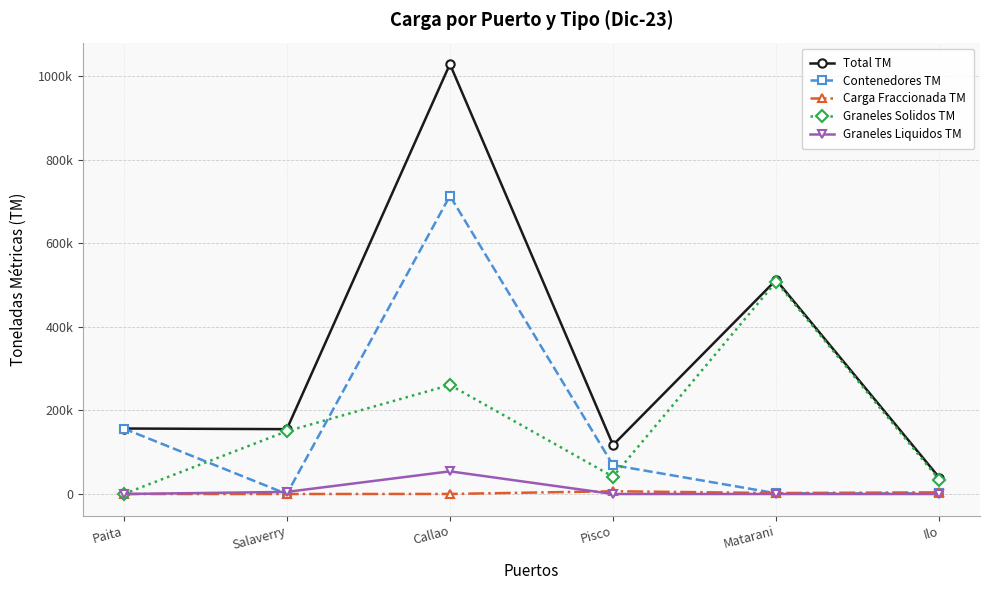

Which category has the highest value in the Total TM series?

Callao